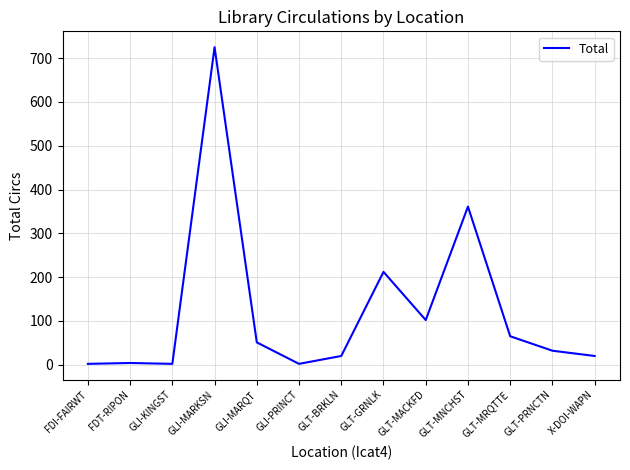

How many lines are shown in the chart?

1